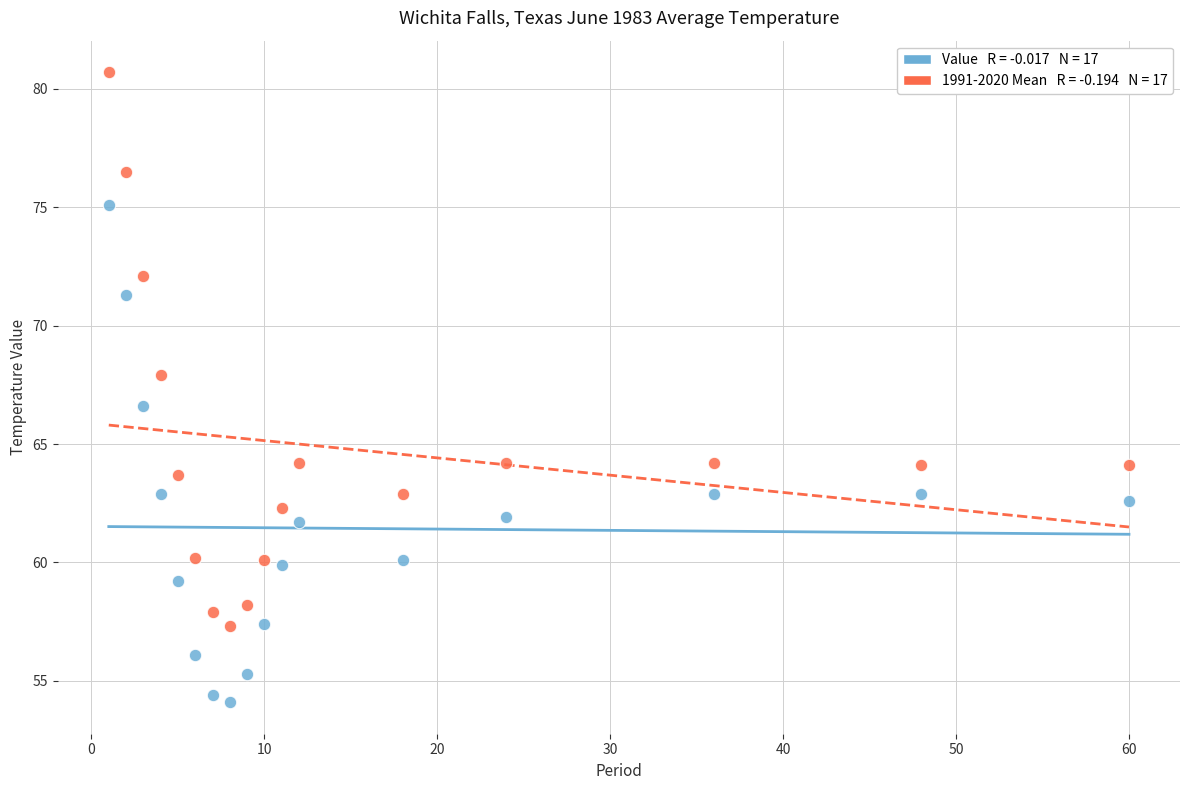

Across all data points, what is the range of X values (max minus min)?

59.0